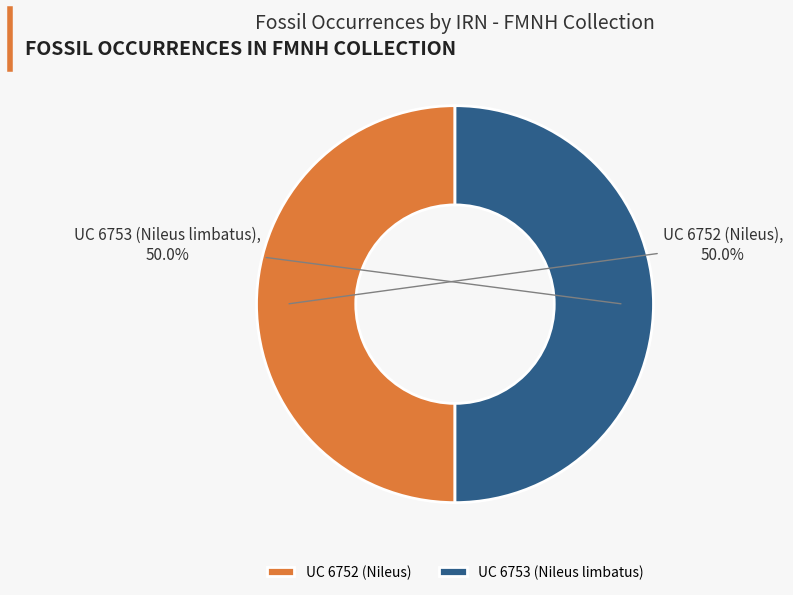

Approximately how many times larger is the value at UC 6753 (Nileus limbatus) compared to UC 6752 (Nileus)?

1.0